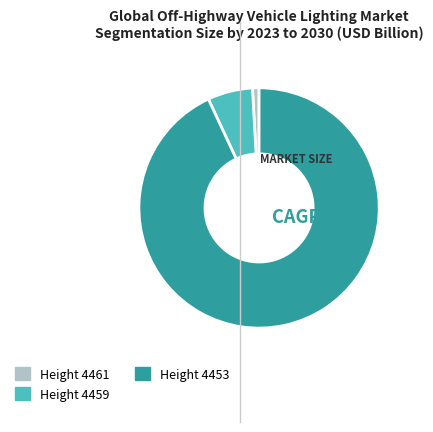

Is there any slice that represents more than half of the pie?

Yes